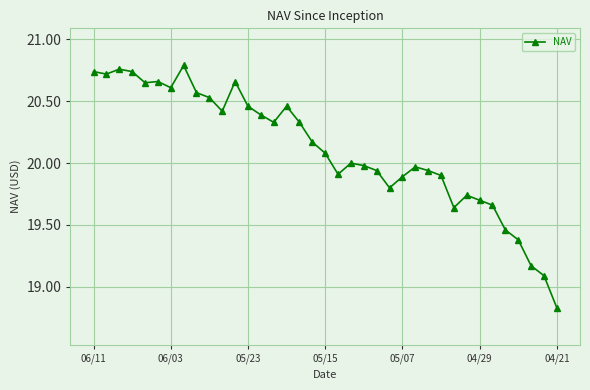

What is the difference between the second highest and second lowest values?

1.7